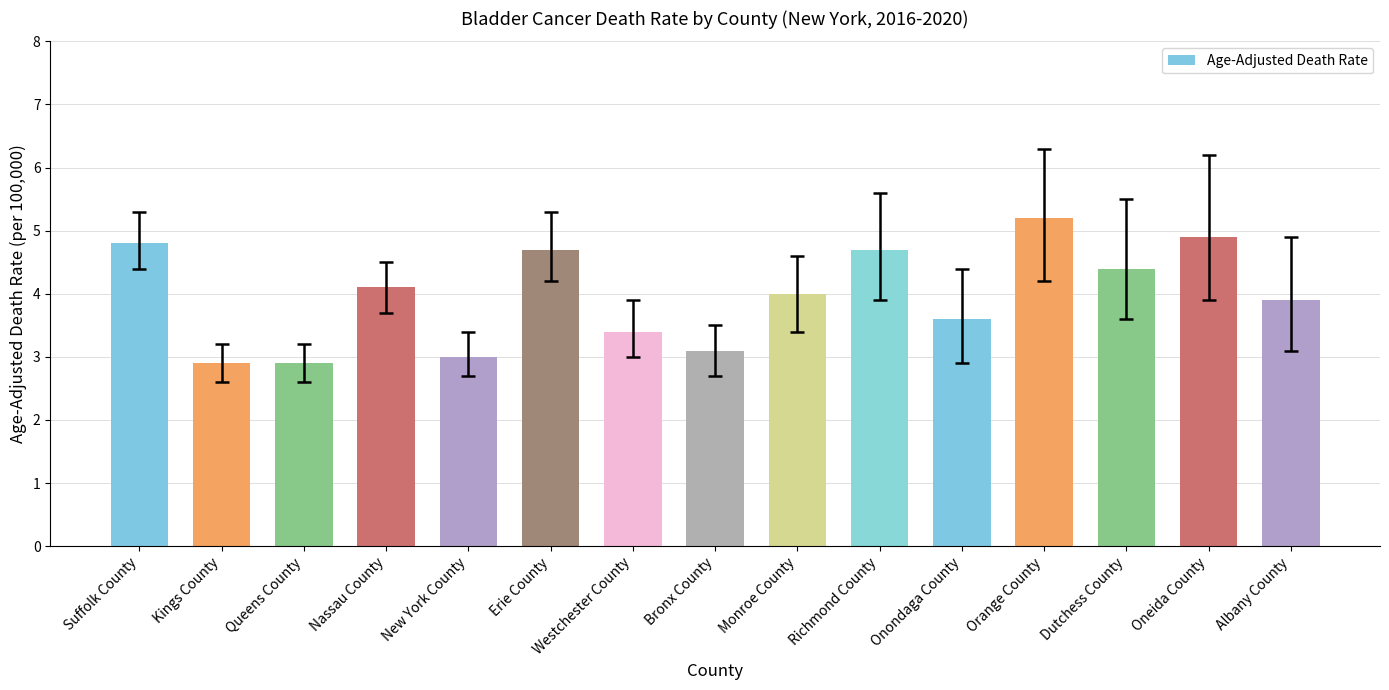

Count the number of categories in the chart.

15